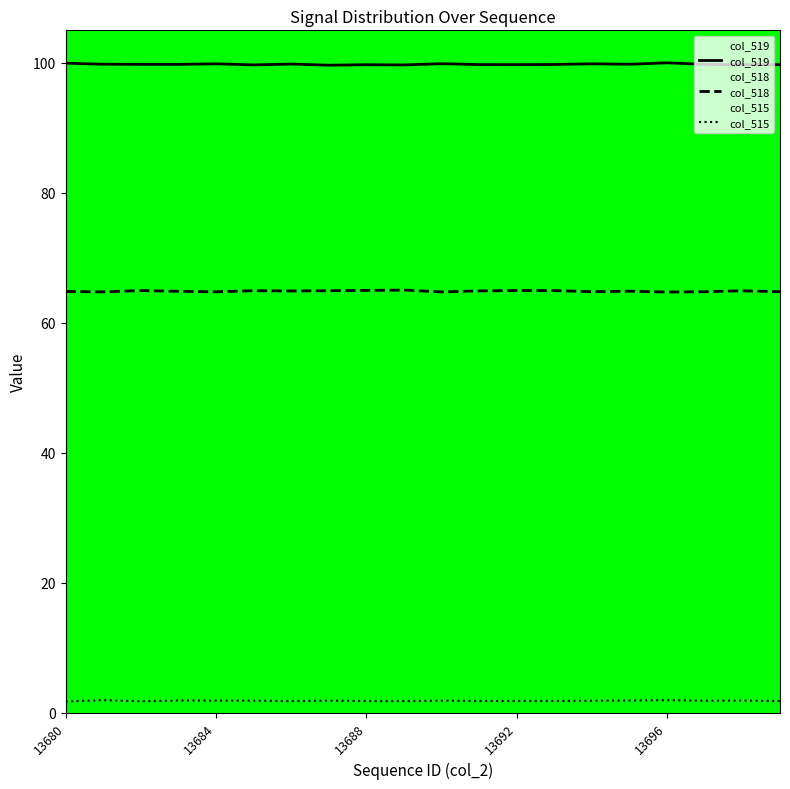

What is the difference between the second highest and minimum values in the col_515 series?

0.2